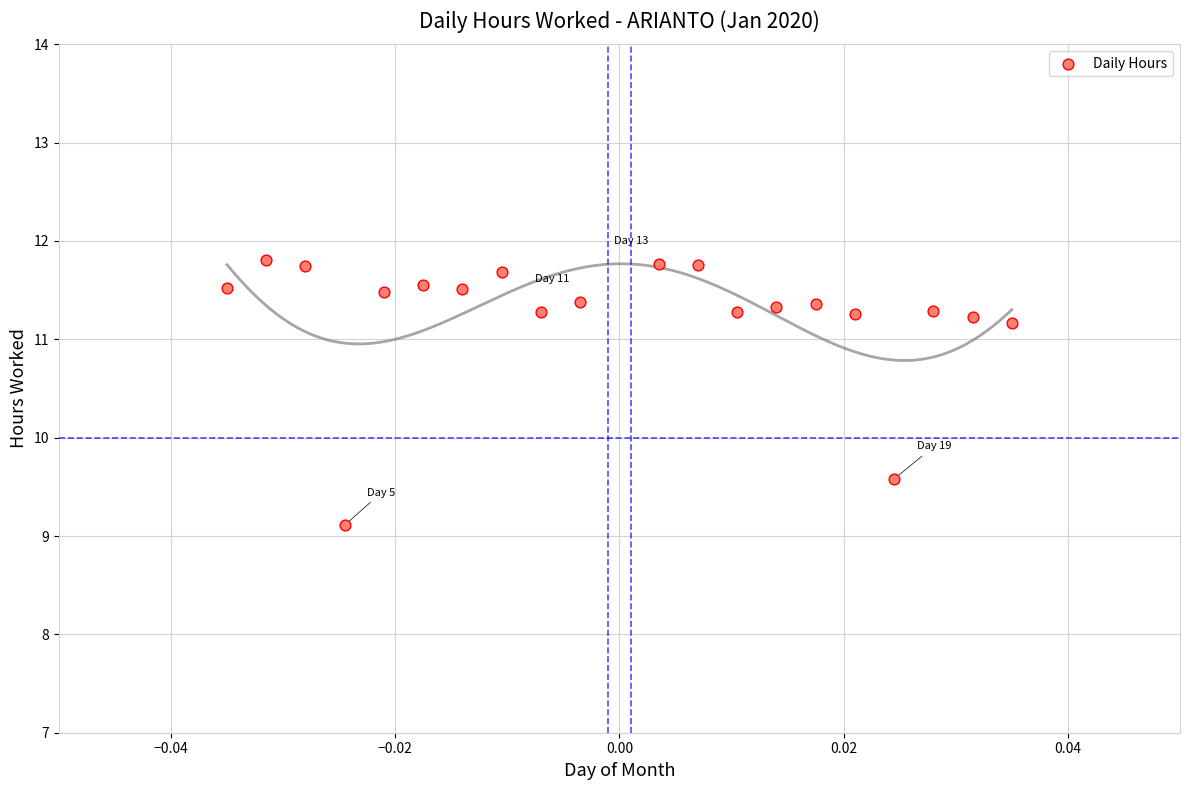

What Y value in the scatter plot is closest to 10?

9.6